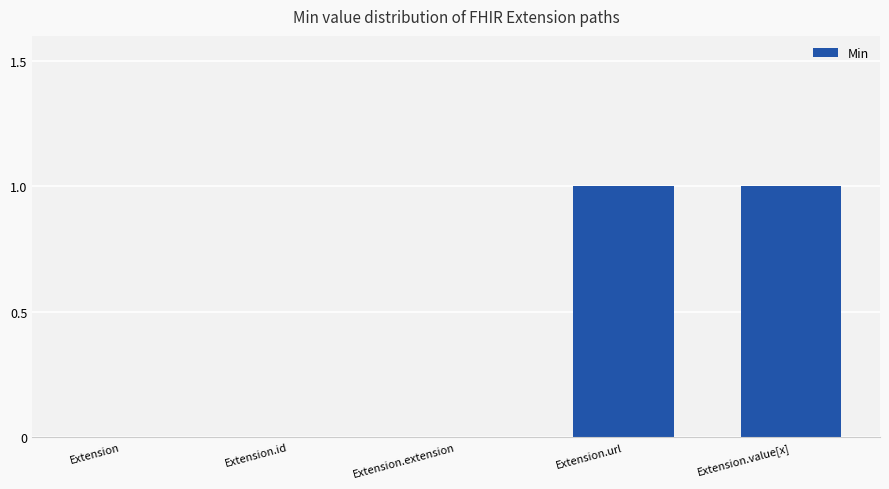

The chart shows a value of 2 at Extension.value[x]. True or false?

False